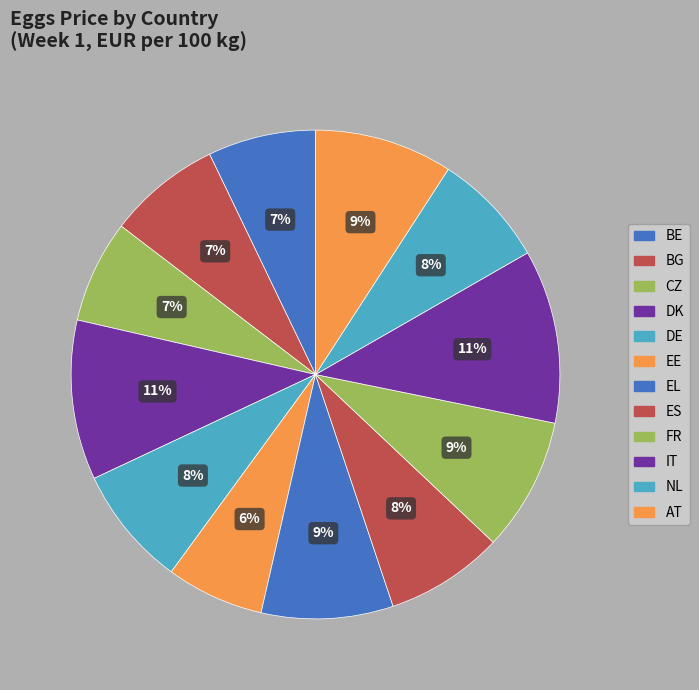

Count the number of slices in the pie.

12